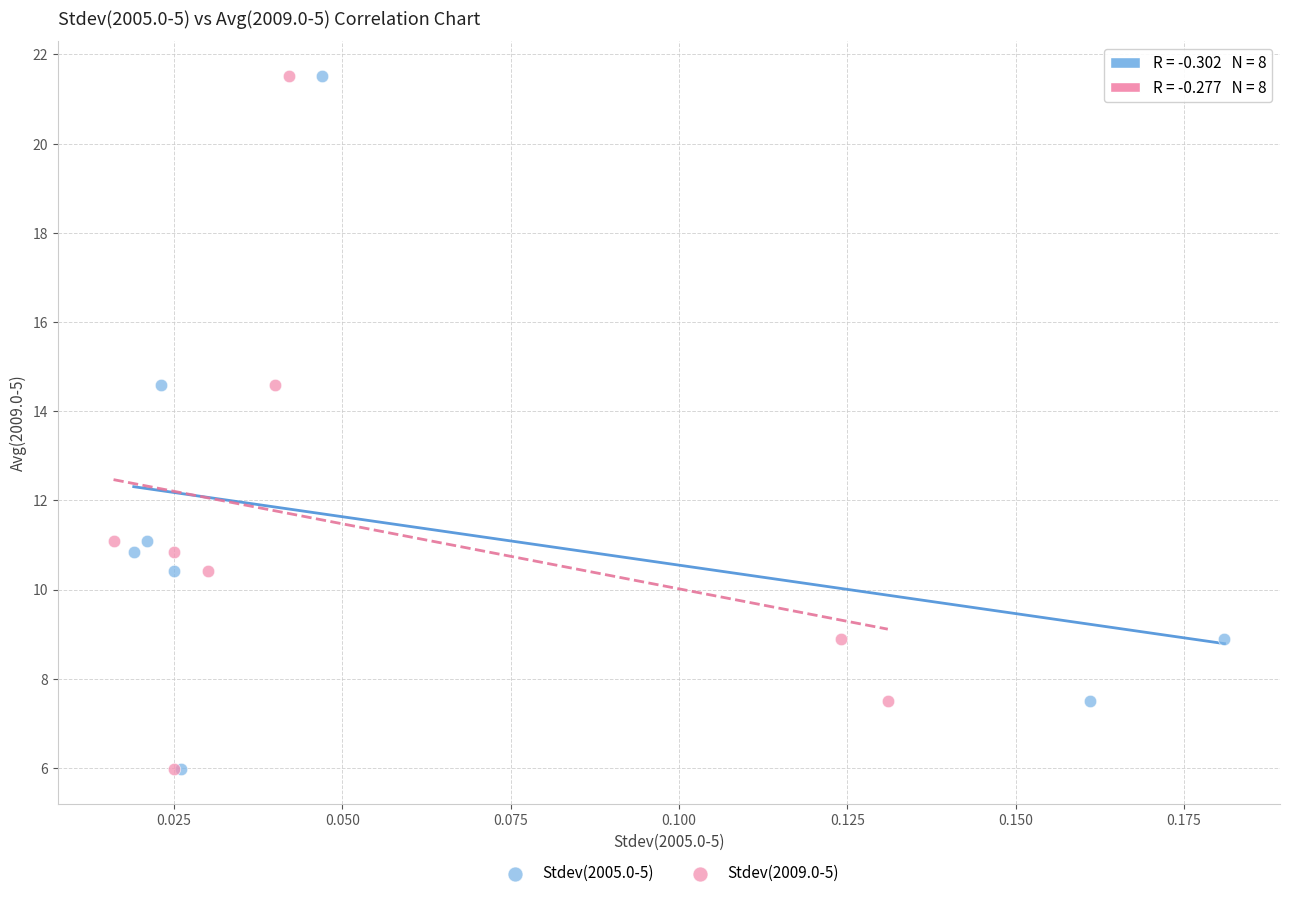

What are all the series names shown in the legend?

Stdev(2005.0-5), Stdev(2009.0-5)